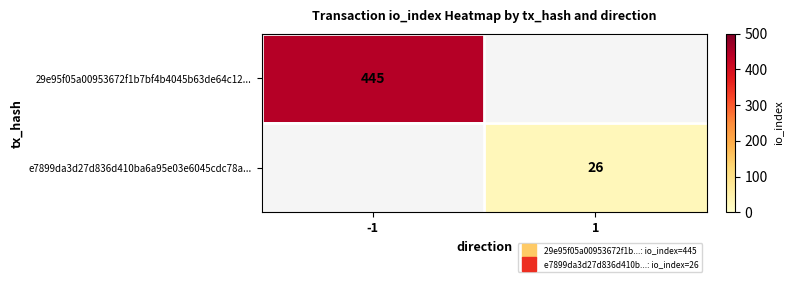

Which category has the lowest value in the e7899da3d27d836d410ba6a95e03e6045cdc78a... series?

-1